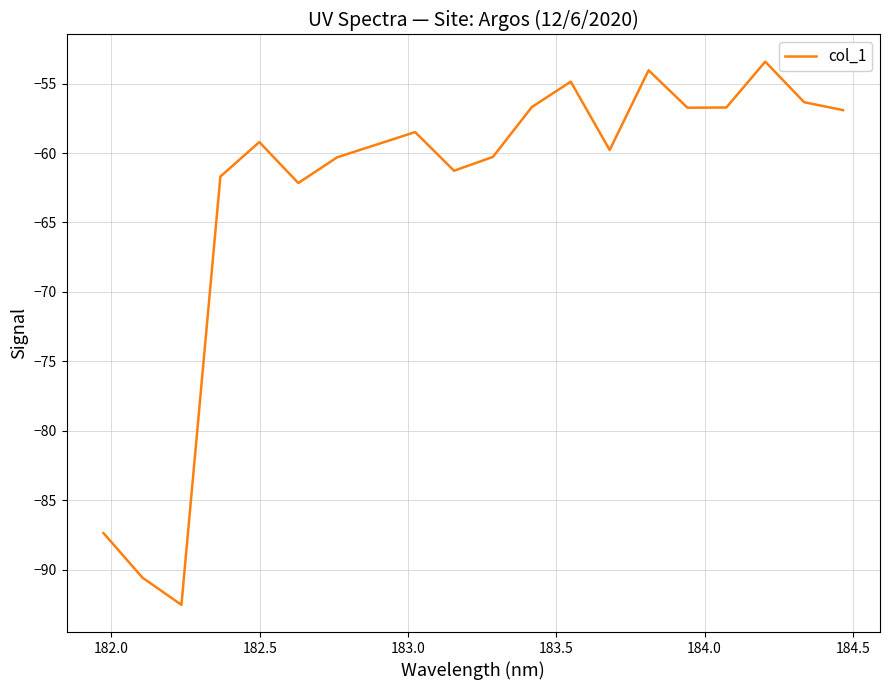

How many values are below -59?

11